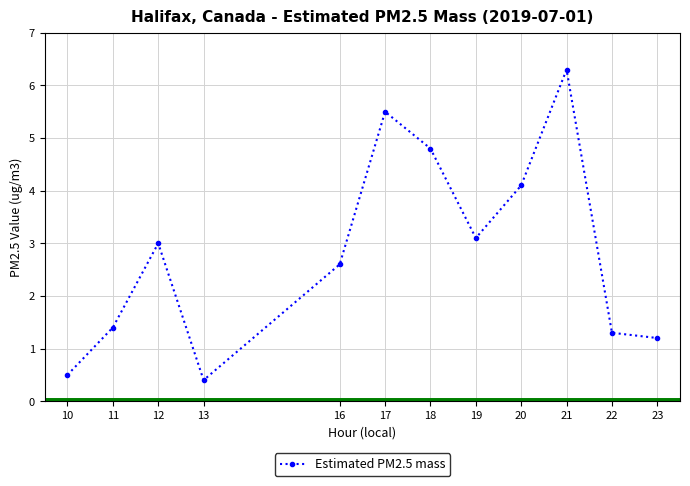

Which category has the lowest value across all series?

13